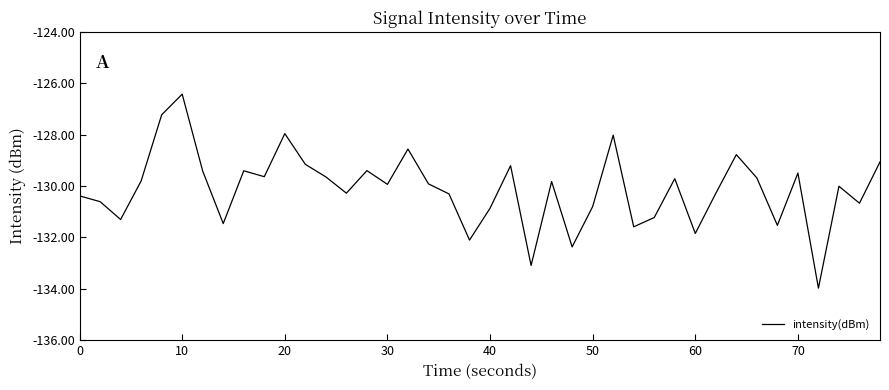

What is the minimum value shown in the chart?

-134.0